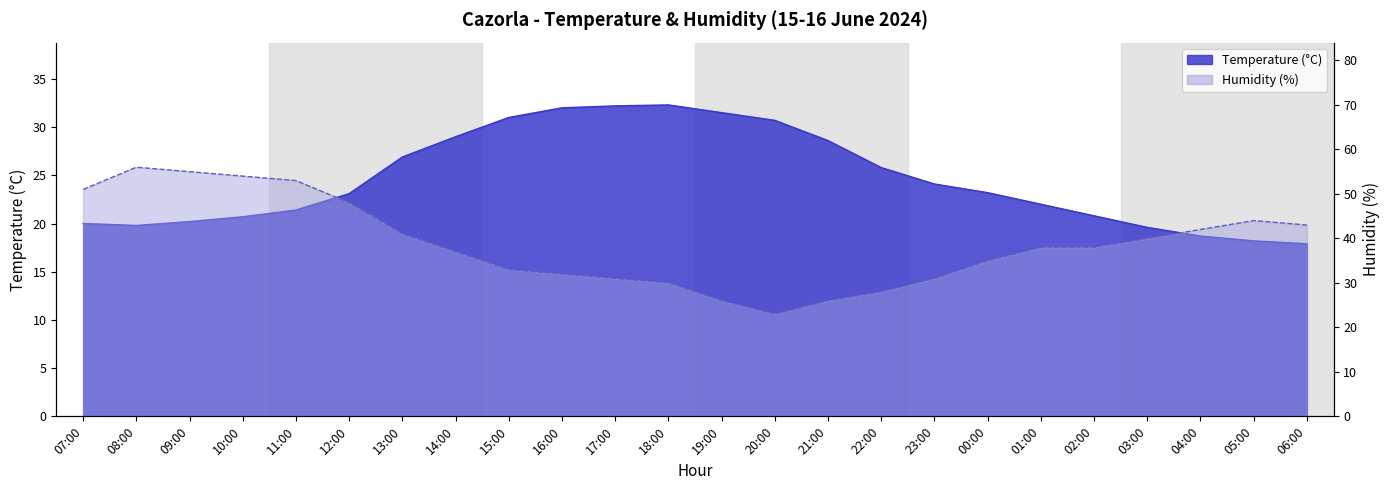

How many values in the Temperature (C) series are below 23?

11